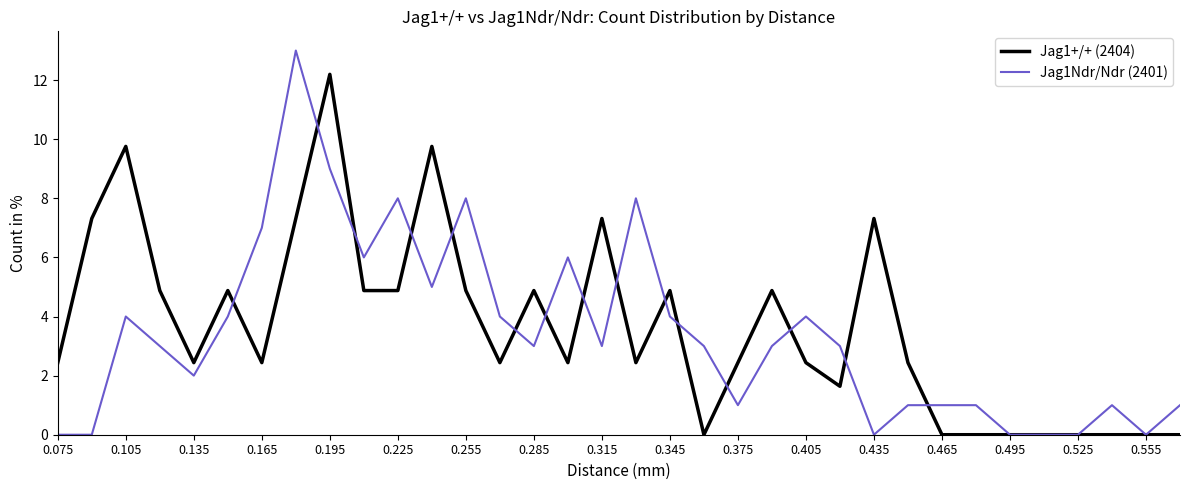

Rank the series by their maximum value, from lowest to highest.

Jag1+/+ (2404), Jag1Ndr/Ndr (2401)